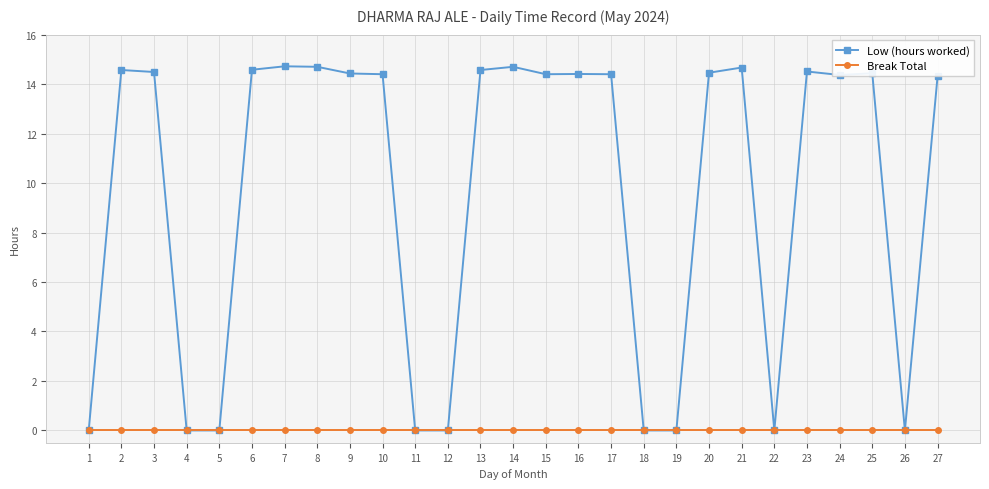

What is the difference between the maximum and minimum values in the Low (hours worked) series?

14.7